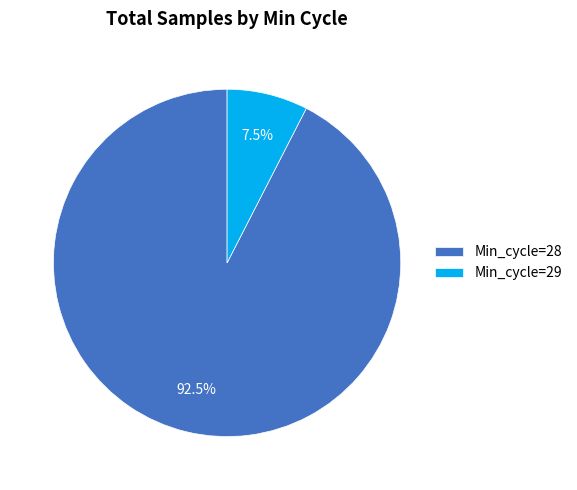

How many segments does this pie chart have?

2